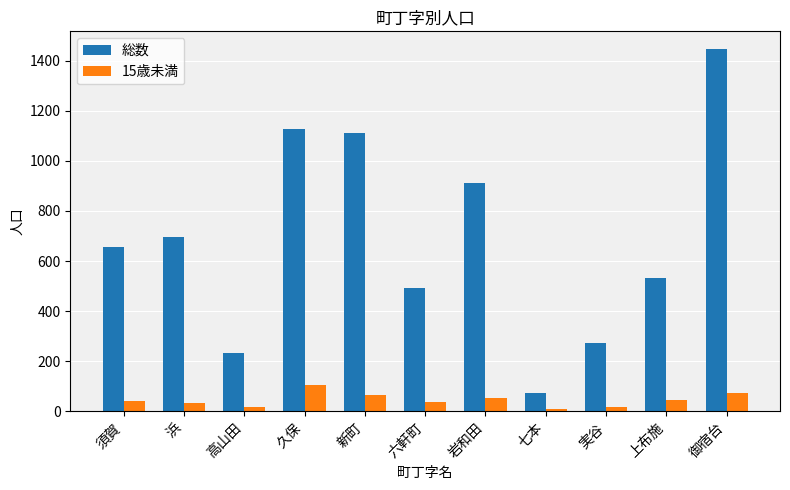

What is the difference between the highest and lowest values at 須賀?

614